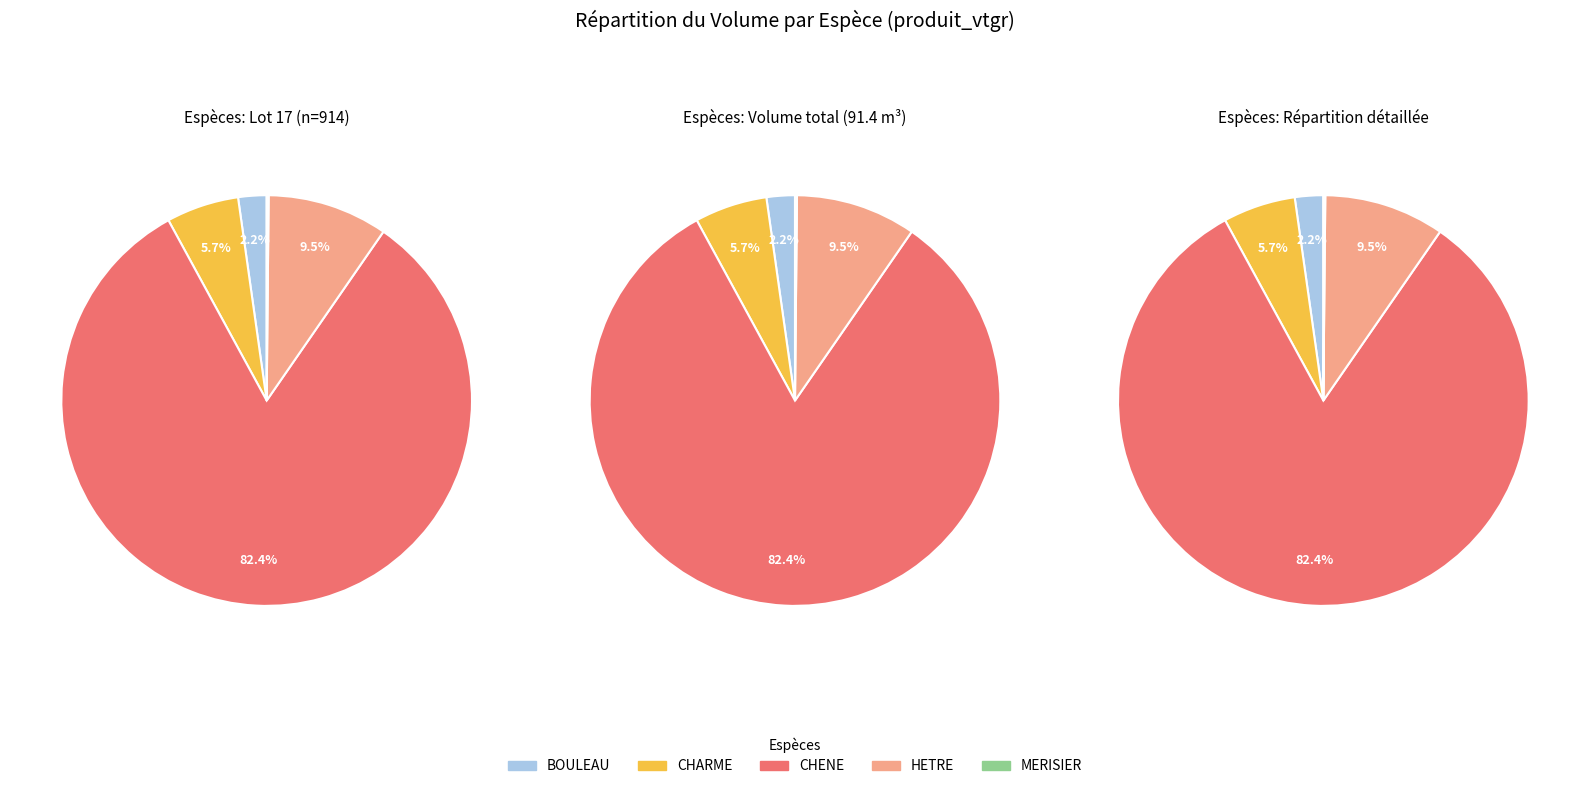

Is it true that CHARME is 1% of the pie?

False